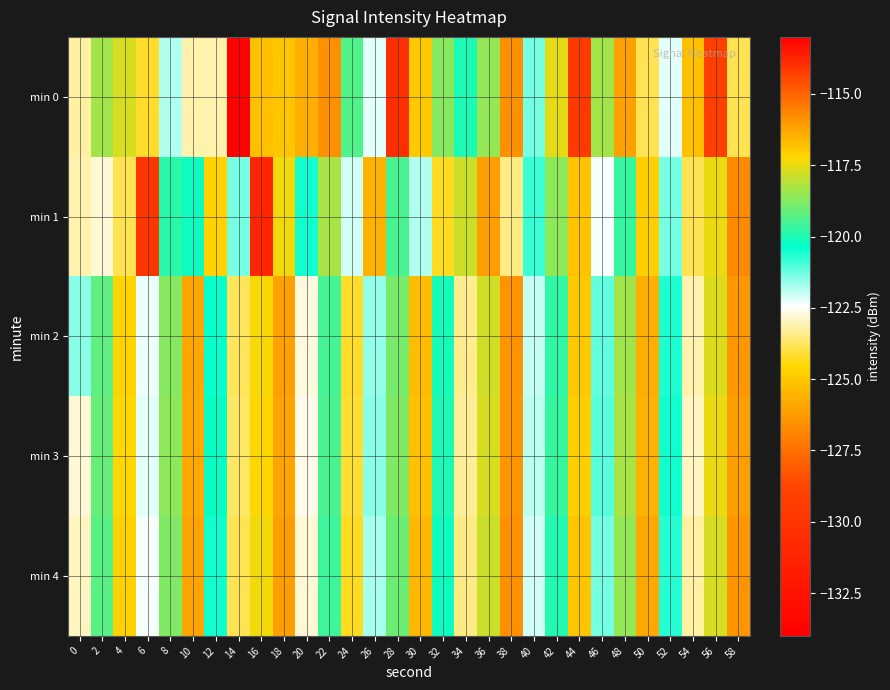

Rank the series at 30 from lowest to highest value.

min 4, min 2, min 3, min 0, min 1